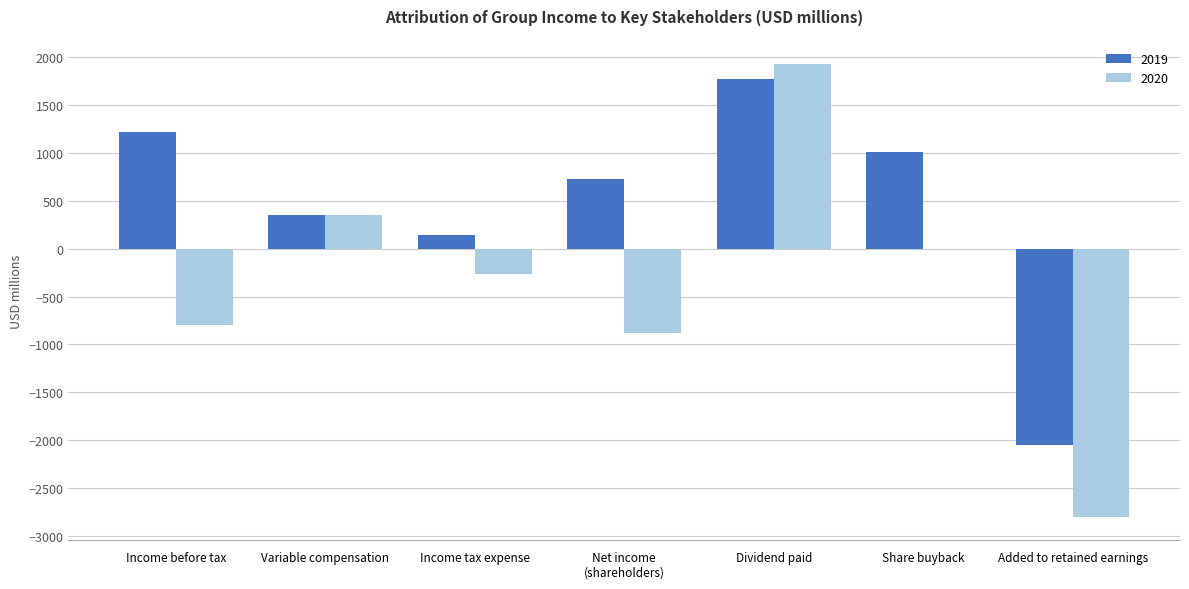

How many groups of bars are there?

7